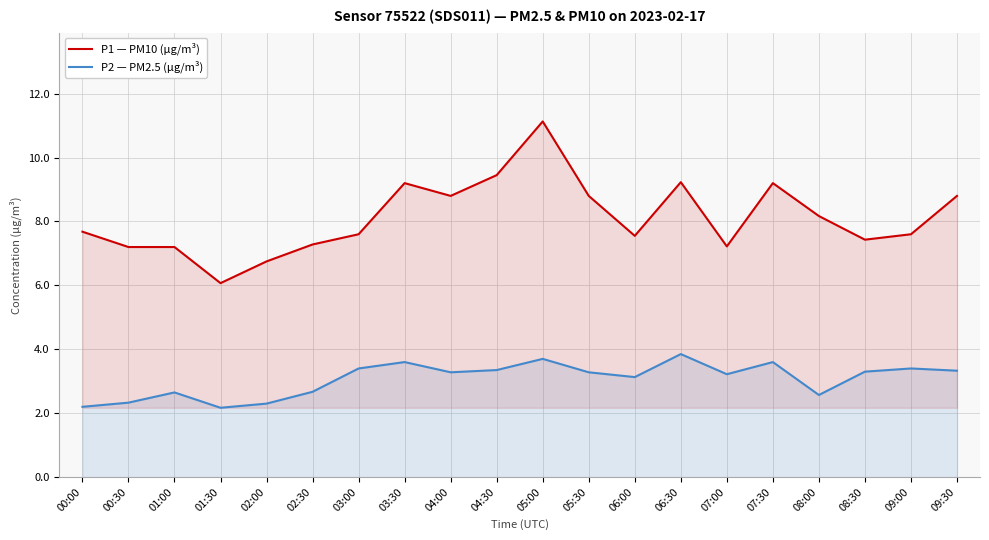

At 00:00, list the series in order from smallest to largest.

P2 — PM2.5 (µg/m³), P1 — PM10 (µg/m³)